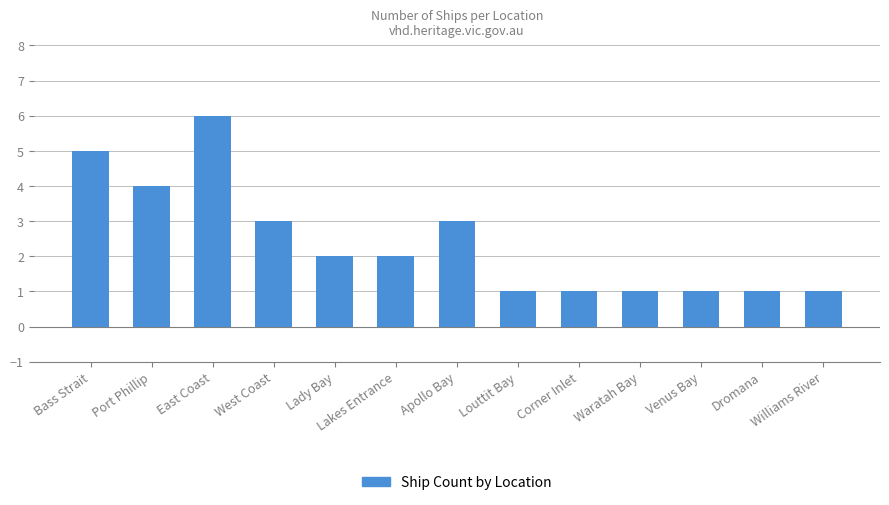

Read the value at East Coast.

6